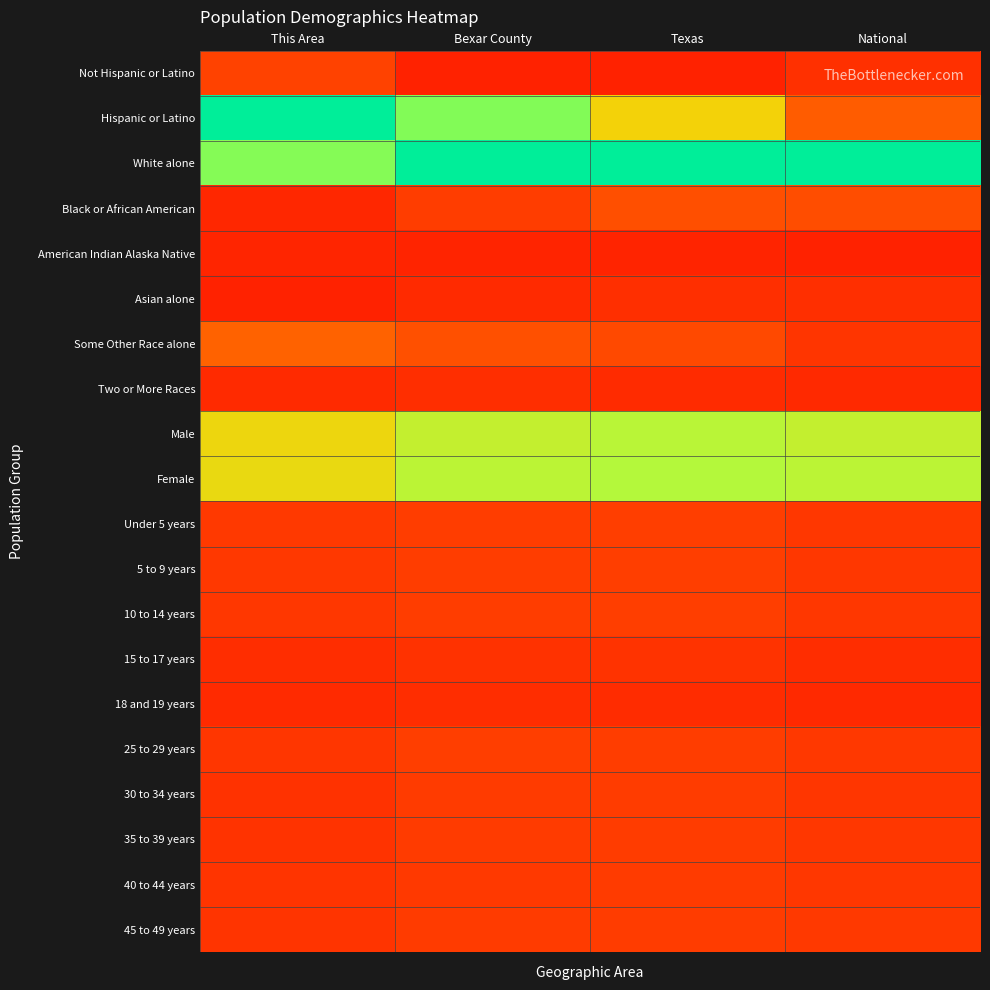

What is the total value across all series at Bexar County?

4.4